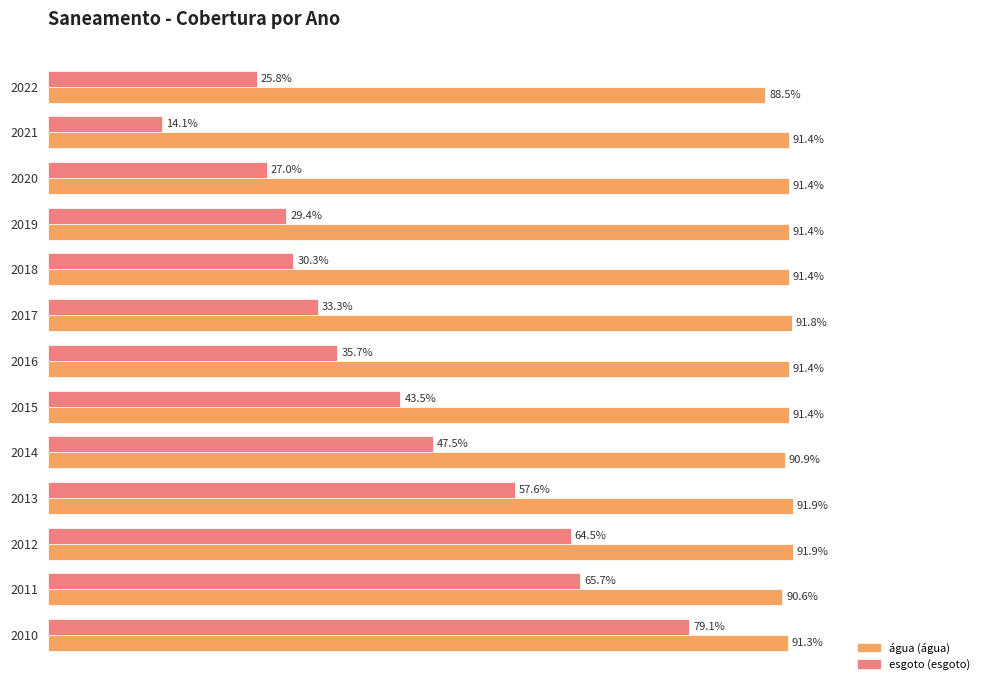

The Parcela da população total que mora em domicílios com coleta de esgoto series shows 0.9 at 2011. True or false?

False